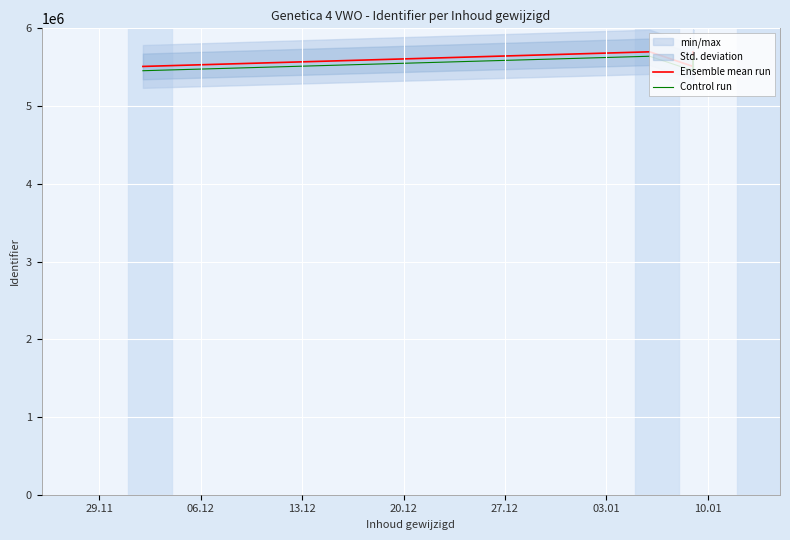

Between 10.01 and 03.01, which is larger?

03.01